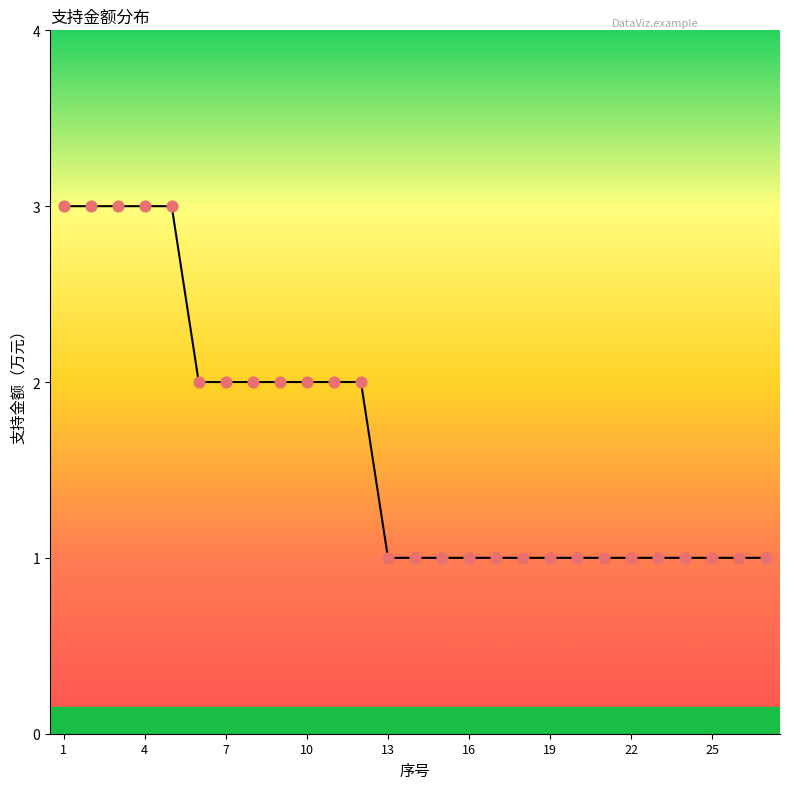

What is the maximum value shown in the chart?

3